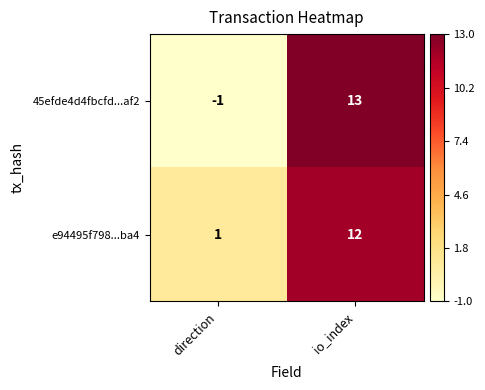

What is the sum of the e94495f798...ba4 values at direction and io_index?

13